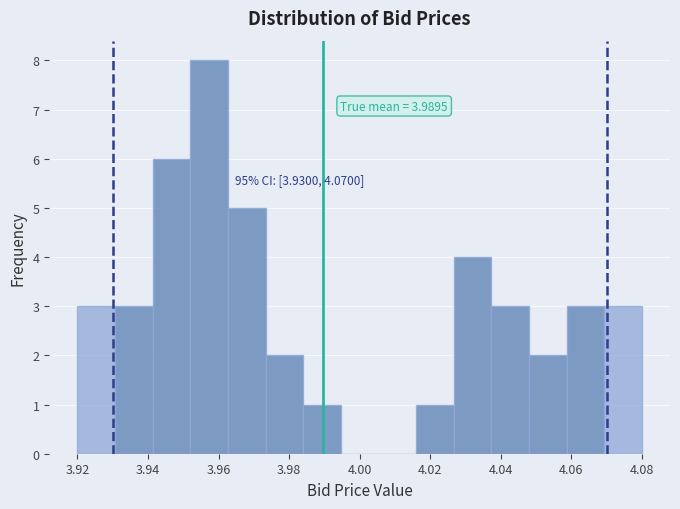

Which range on the x-axis has the tallest bar?

3.952 to 3.962